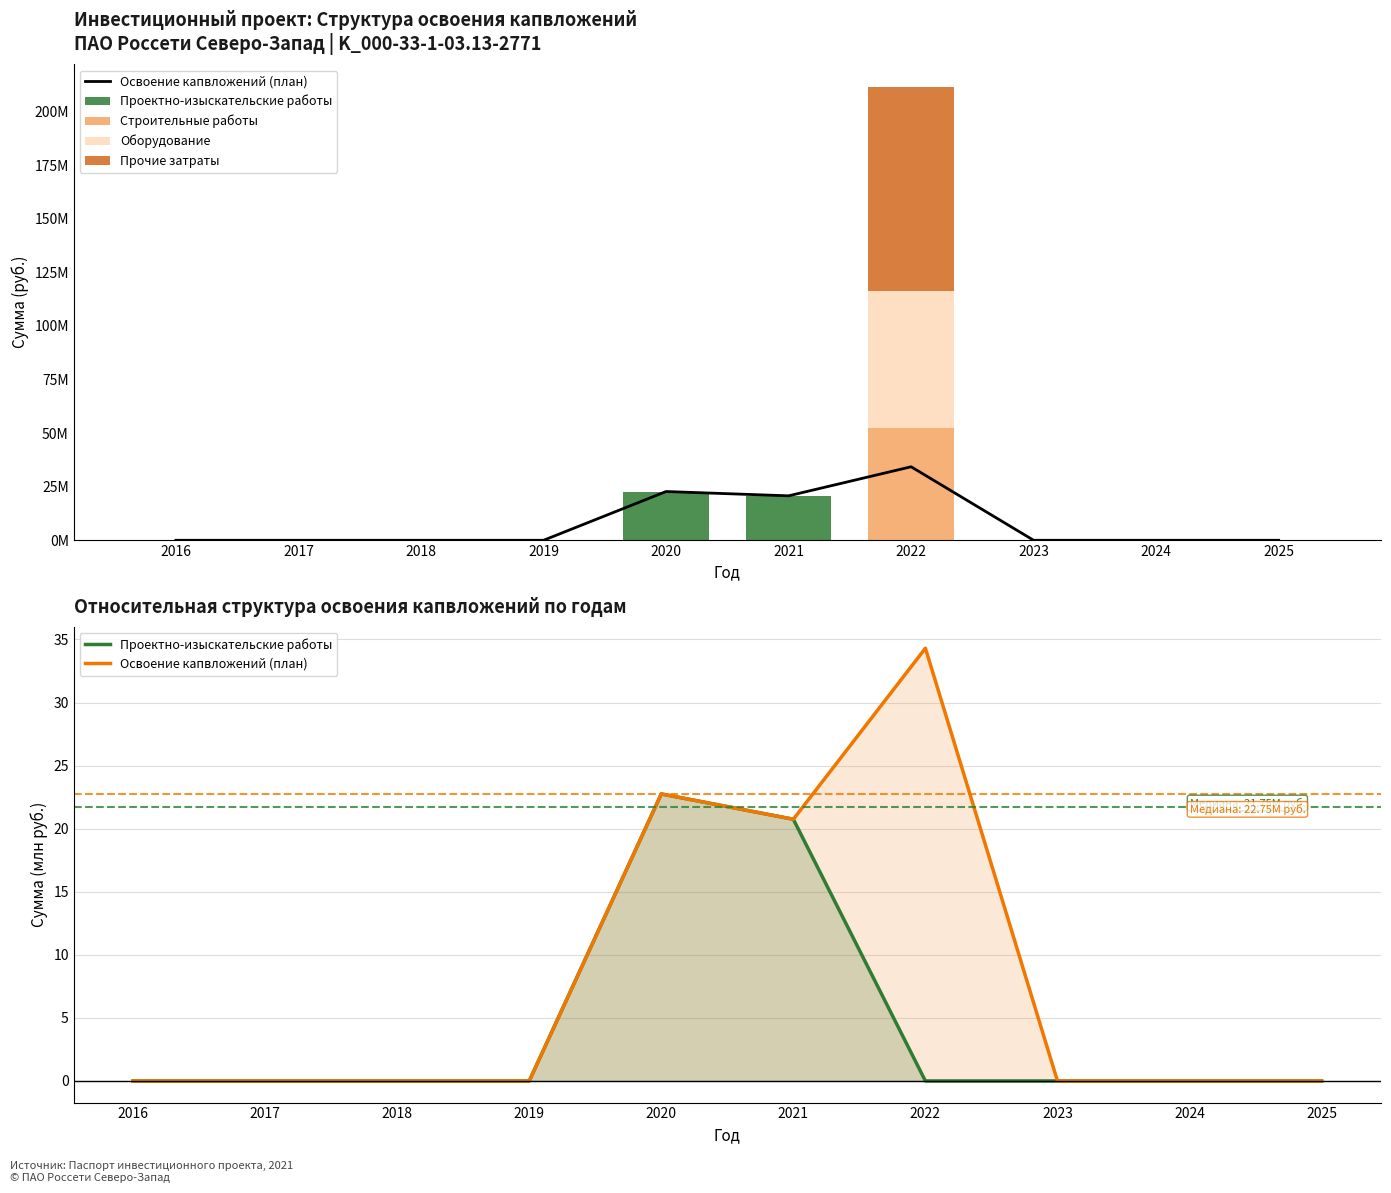

Are the bars horizontal?

No